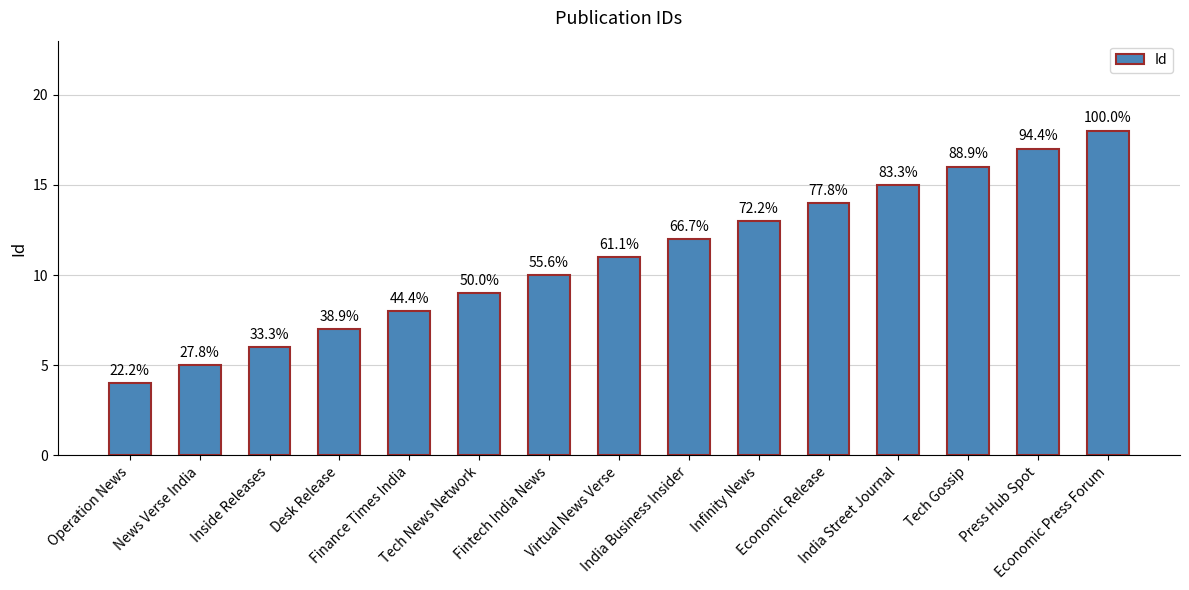

What is the average value?

11